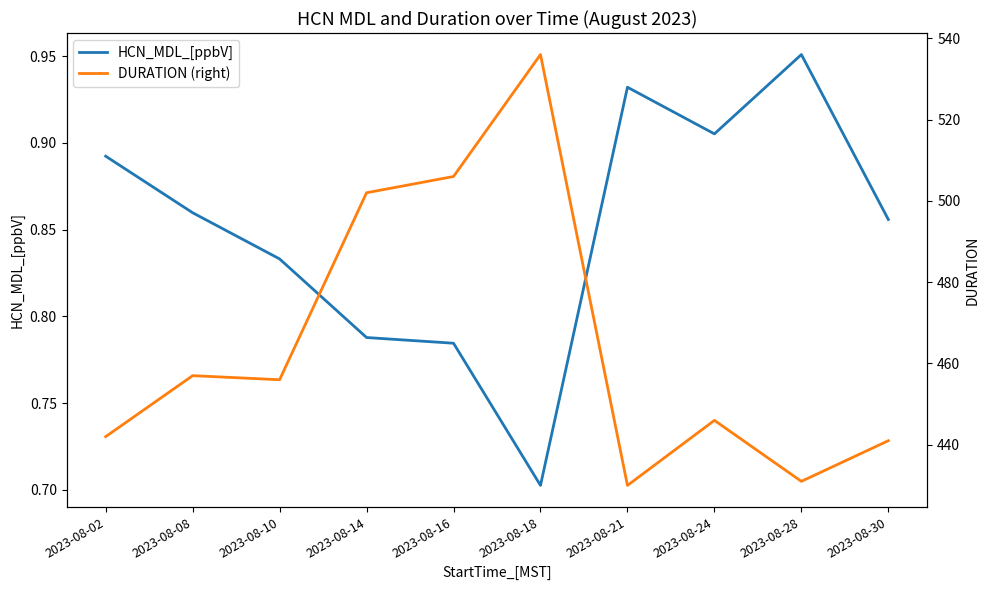

What is the difference between the maximum and second lowest values in the HCN_MDL_[ppbV] series?

0.2